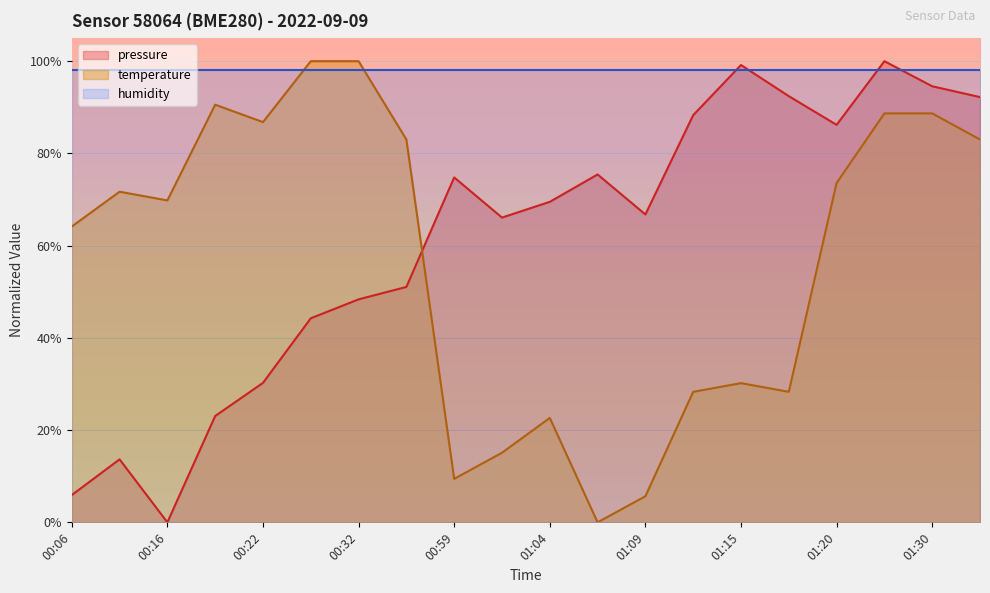

What is the sum of the pressure values at 01:02 and 01:33?

1.6